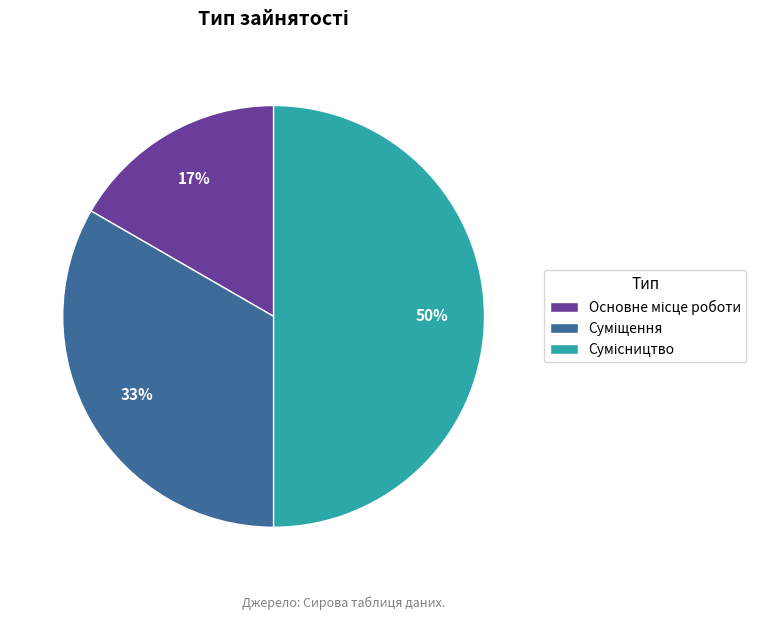

To the nearest percent, what is the difference between the largest and smallest slice percentages?

33%